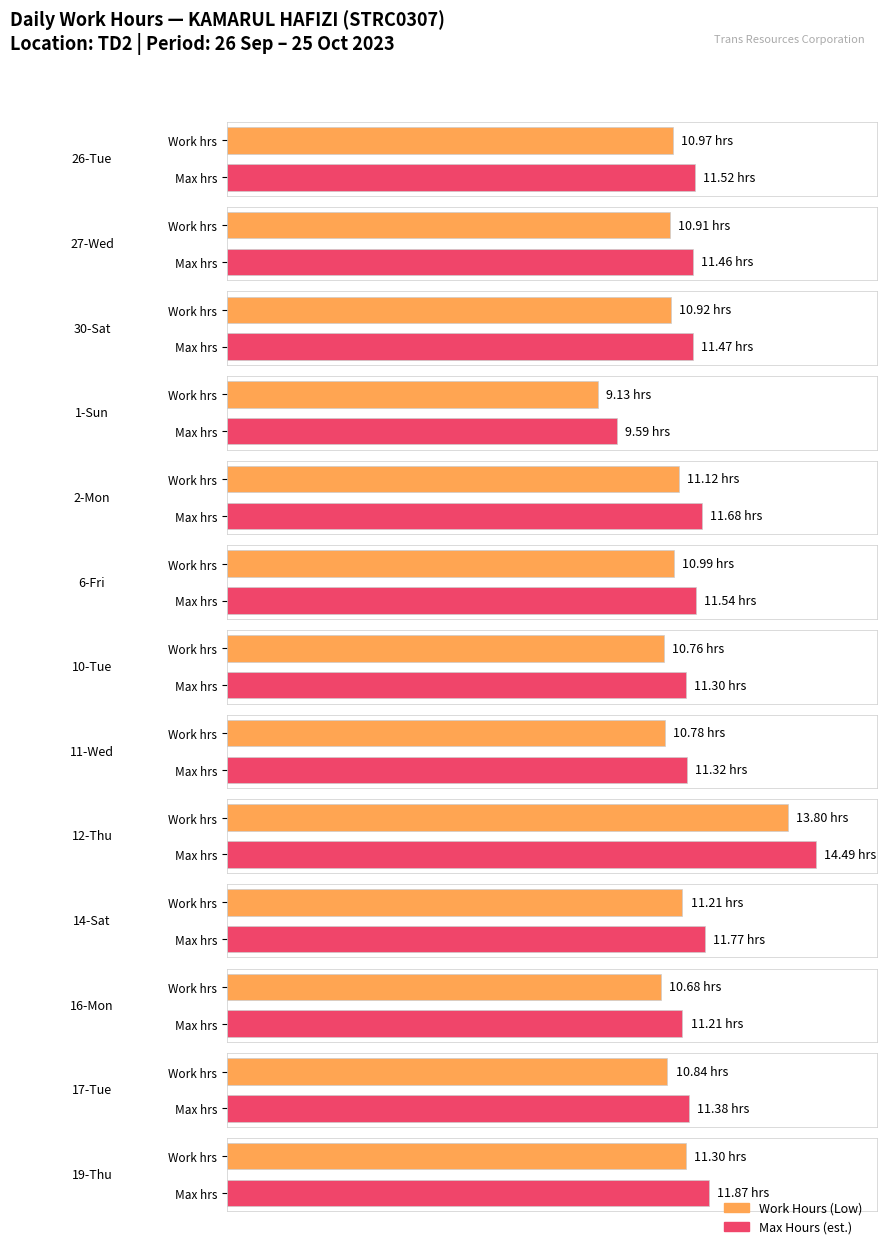

At how many categories does at least one series exceed 2?

13